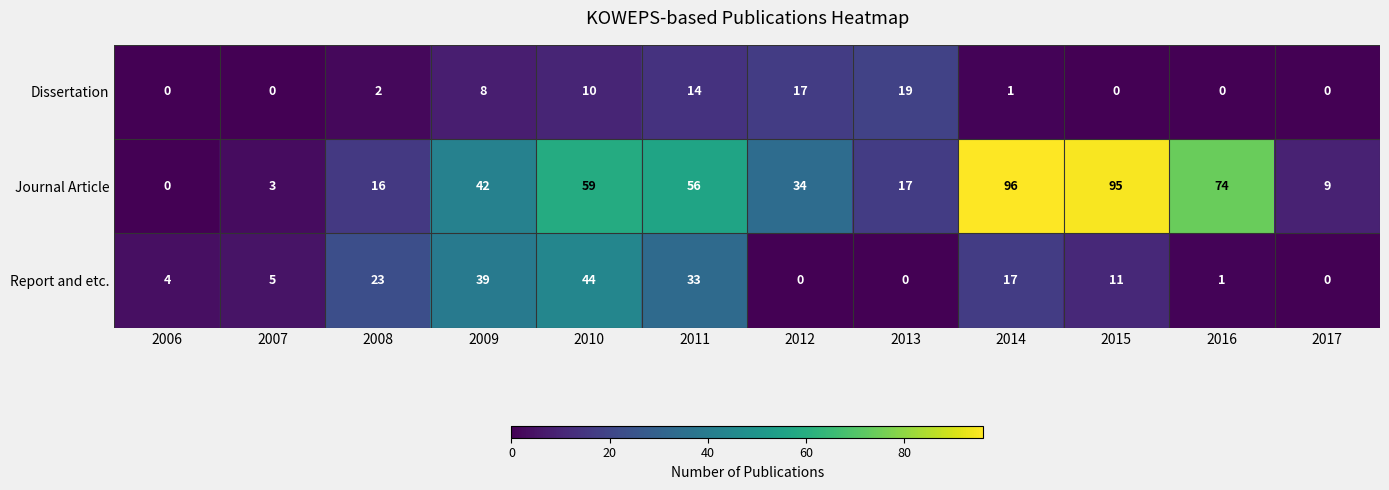

What is the spread (max minus min) of values at 2017?

9